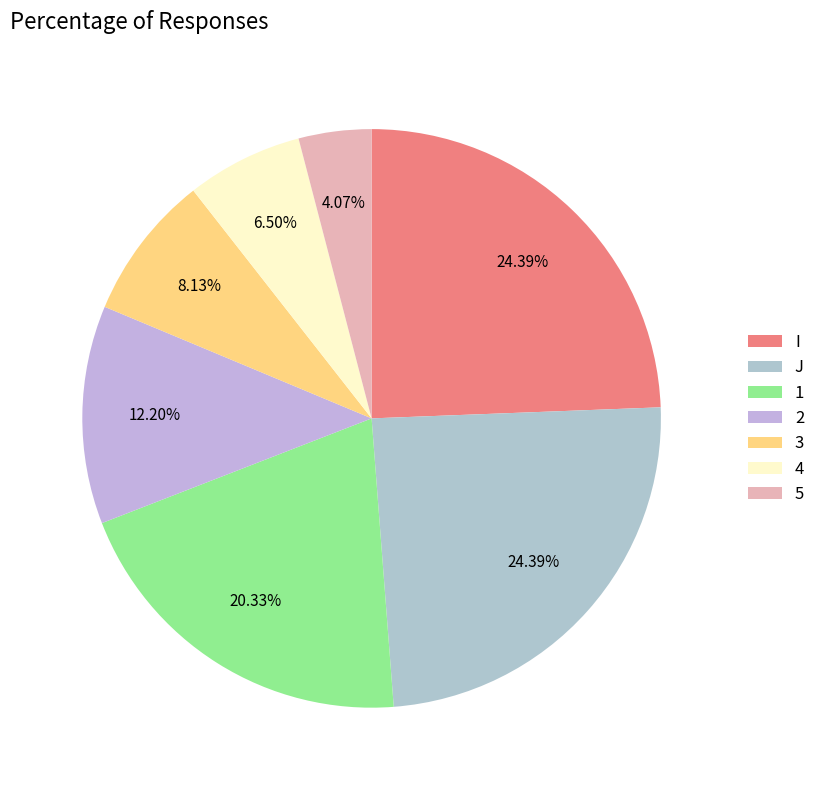

What portion of the pie excludes J?

75.6%